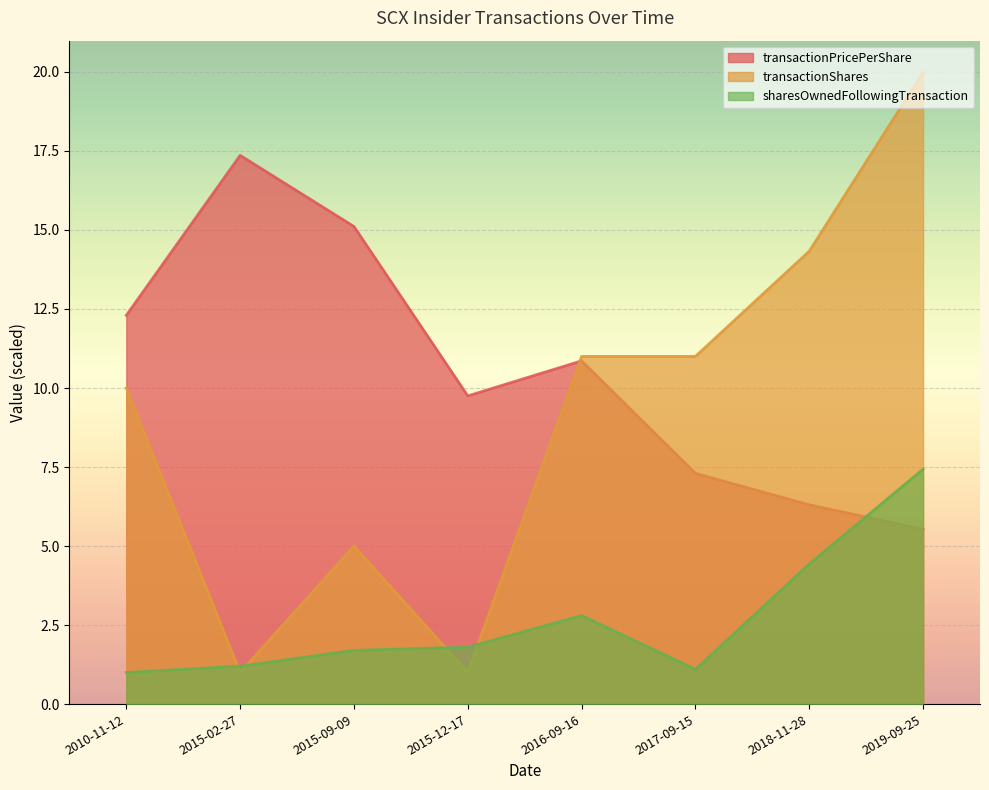

Reading left to right, extract all data points from this chart.

transactionPricePerShare: 2010-11-12=12.3	2015-02-27=17.4	2015-09-09=15.1	2015-12-17=9.8	2016-09-16=10.9	2017-09-15=7.3	2018-11-28=6.3	2019-09-25=5.5
transactionShares: 2010-11-12=10.0	2015-02-27=1.0	2015-09-09=5.0	2015-12-17=1.0	2016-09-16=11.0	2017-09-15=11.0	2018-11-28=14.3	2019-09-25=20.0
sharesOwnedFollowingTransaction: 2010-11-12=1.0	2015-02-27=1.2	2015-09-09=1.7	2015-12-17=1.8	2016-09-16=2.8	2017-09-15=1.1	2018-11-28=4.4	2019-09-25=7.4